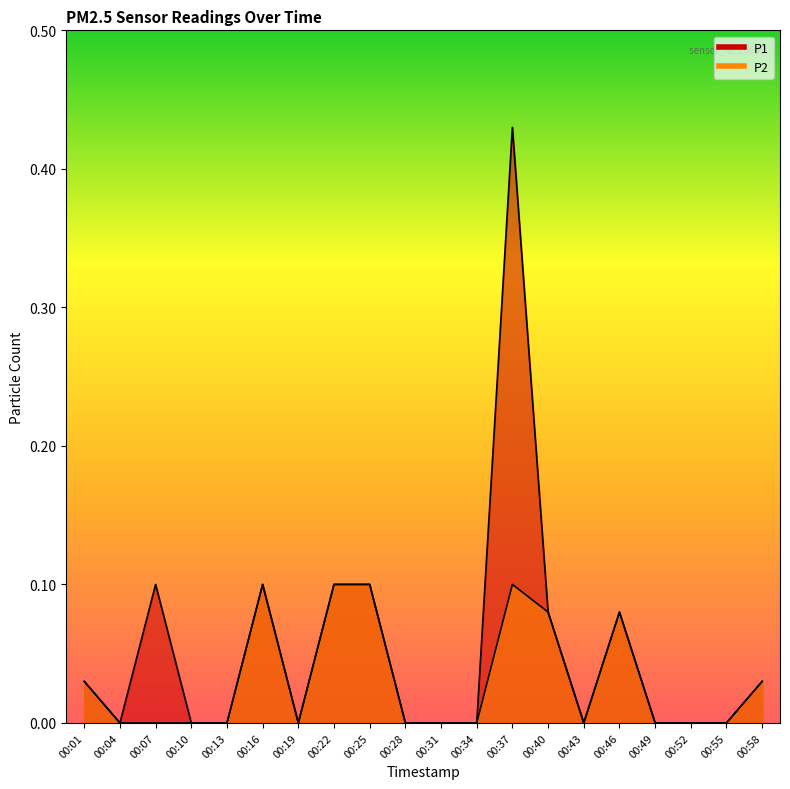

At which category does P1 reach its first local peak?

00:07